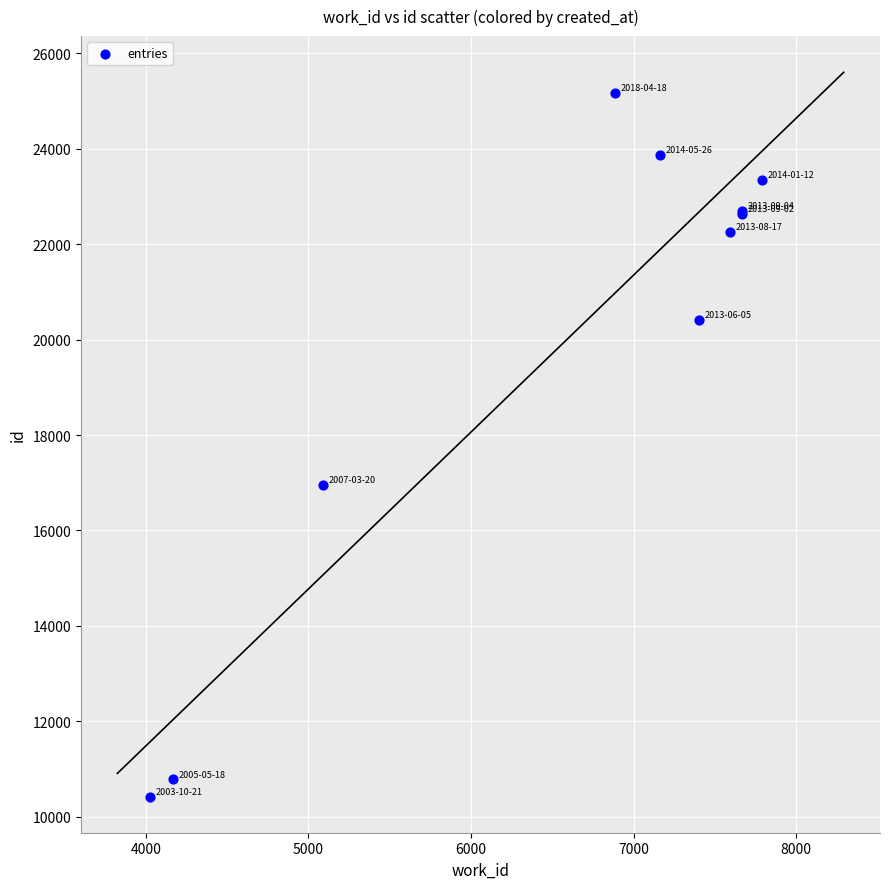

What Y value in the scatter plot is closest to 17800?

16960